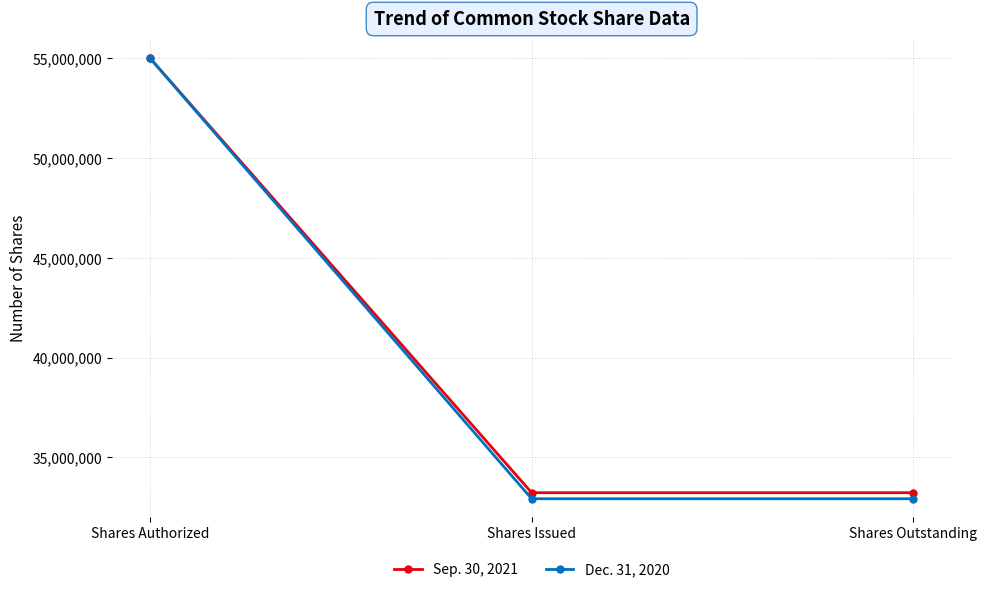

What is the greatest value displayed?

55000000